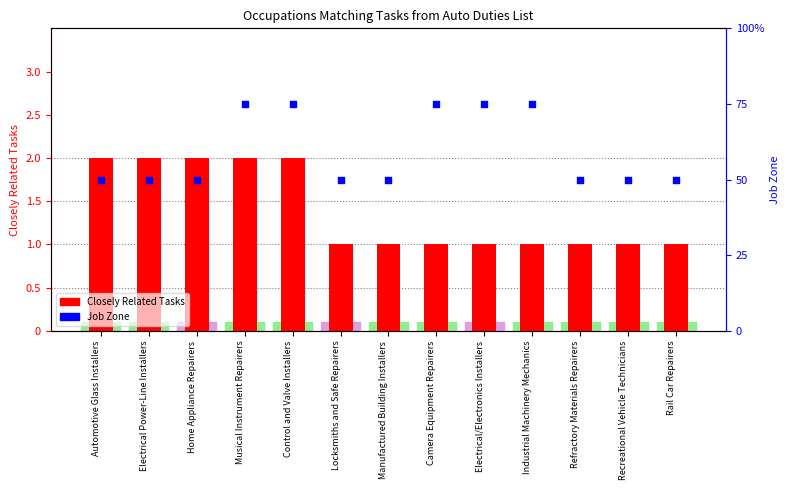

Which series contains the lowest Y value?

Closely Related Tasks